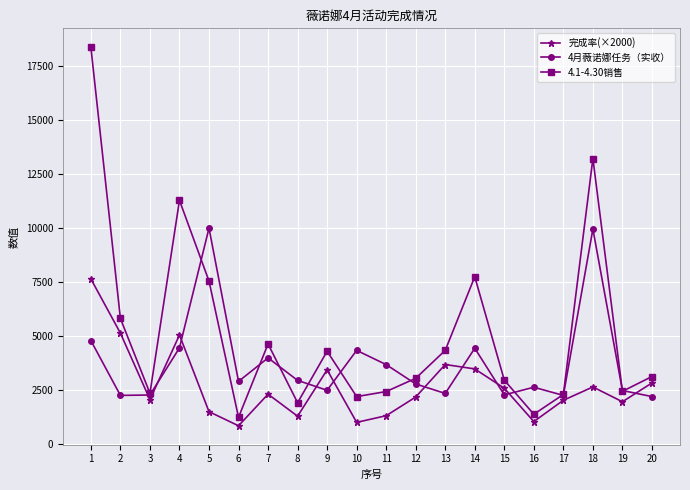

What is the maximum value shown in the chart?

18370.1